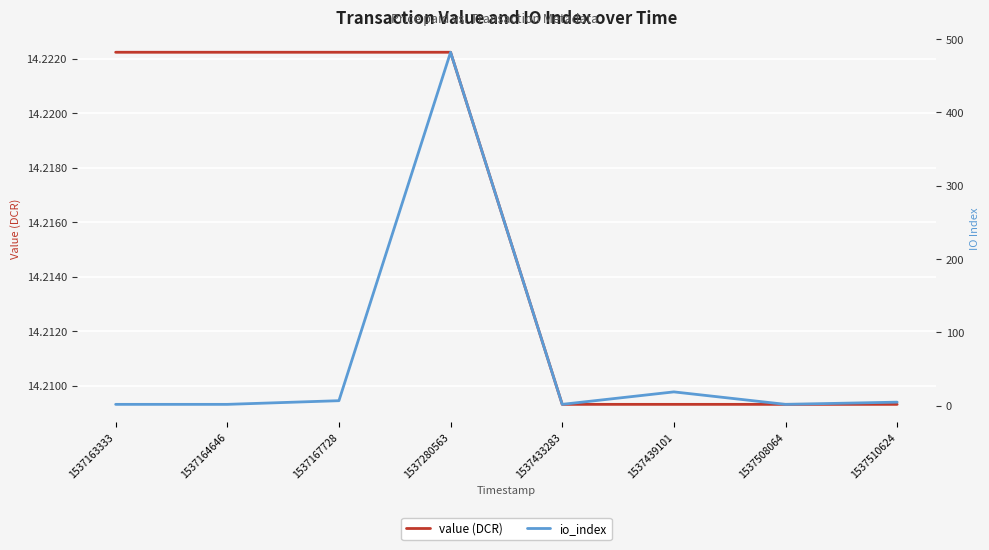

What is the maximum value for value (DCR)?

14.2